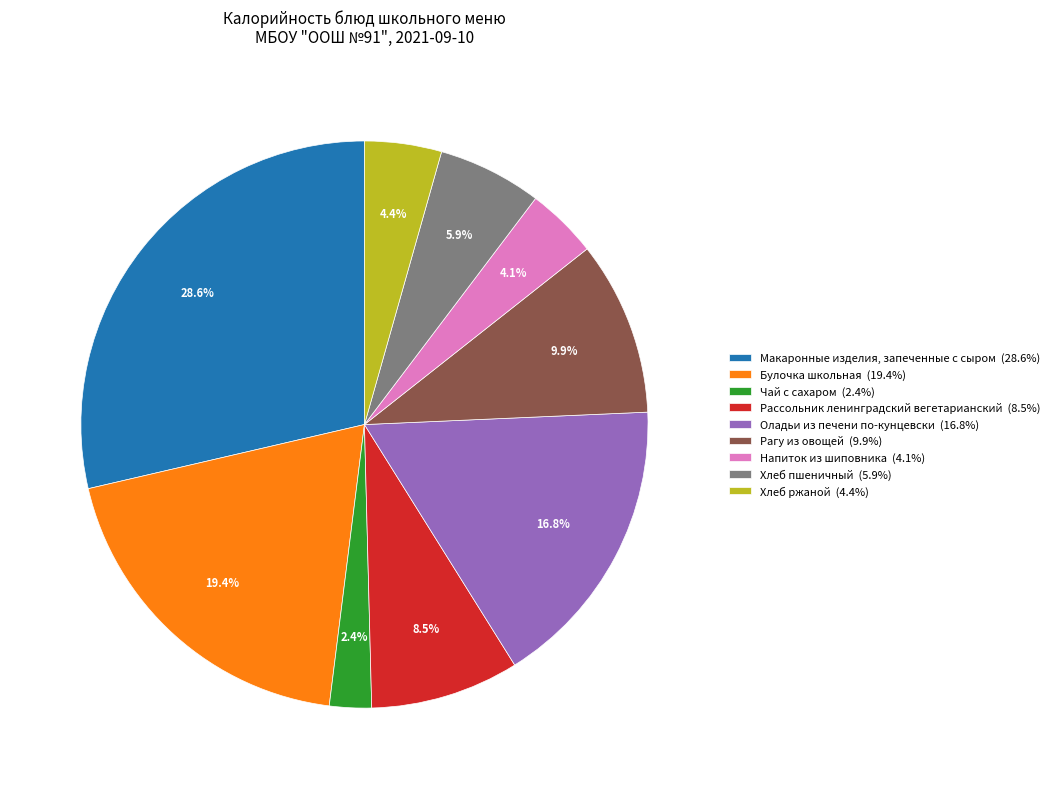

Is there any slice that represents more than half of the pie?

No